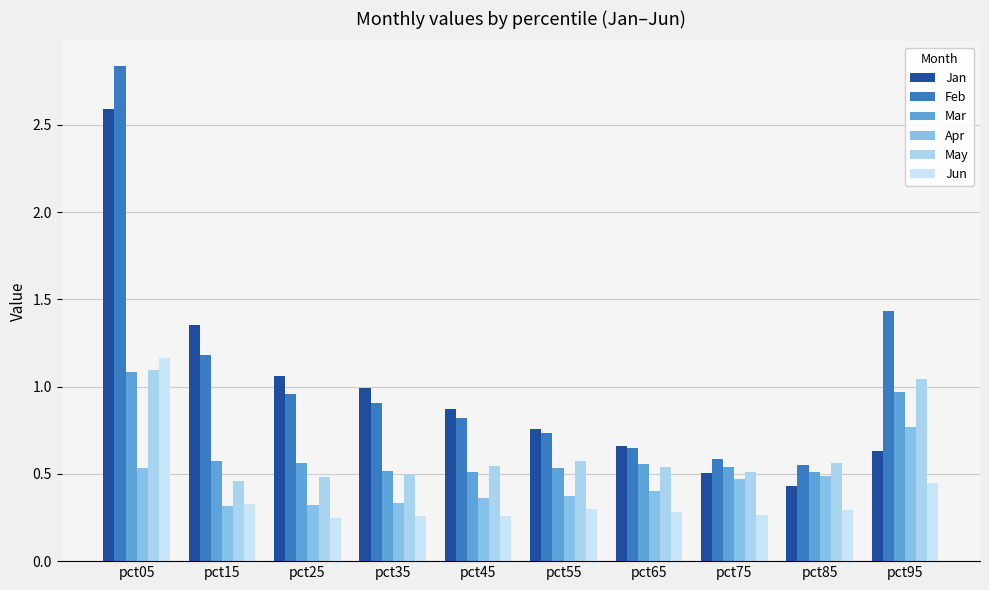

What is the sum of all Jan values?

9.9